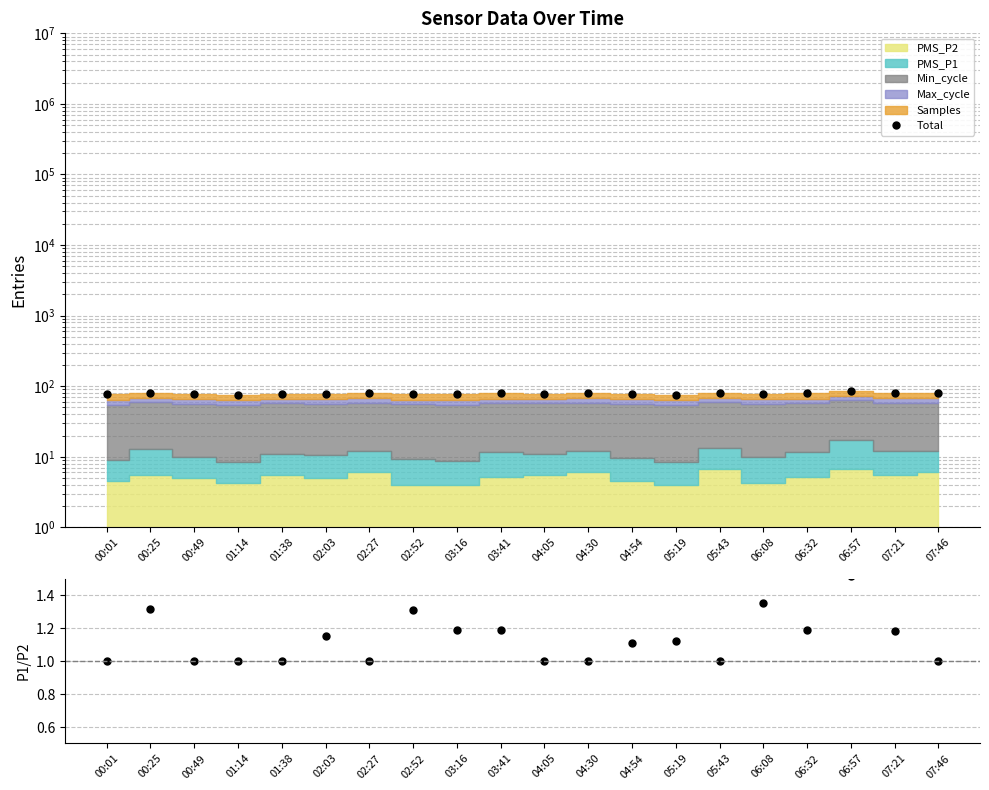

True or false: PMS_P1/PMS_P2 and Total cross at least once.

False